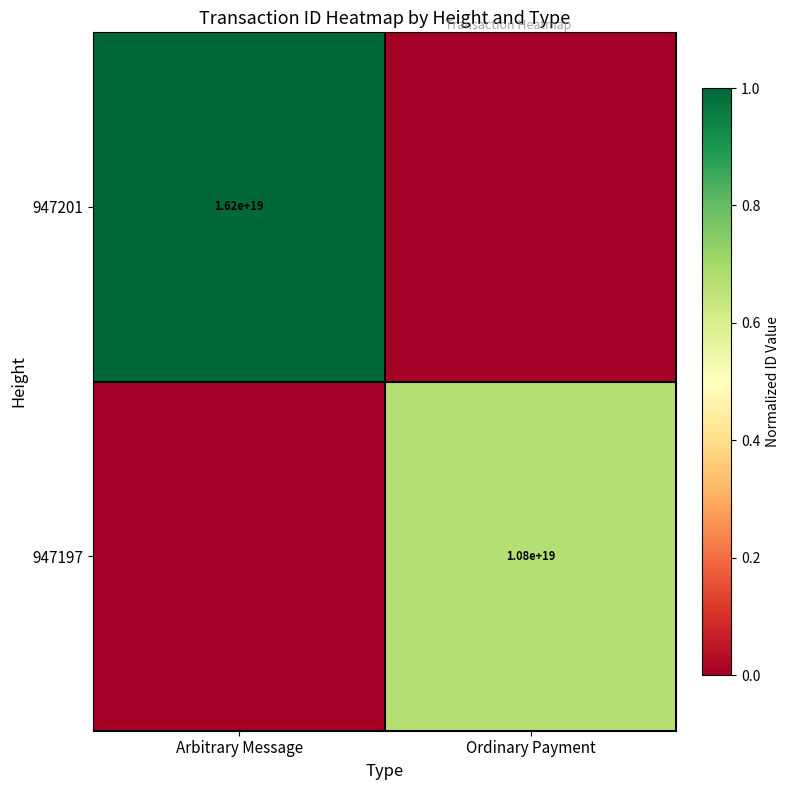

Is it true that 947197 equals 17030701588975179776 at Ordinary Payment?

False